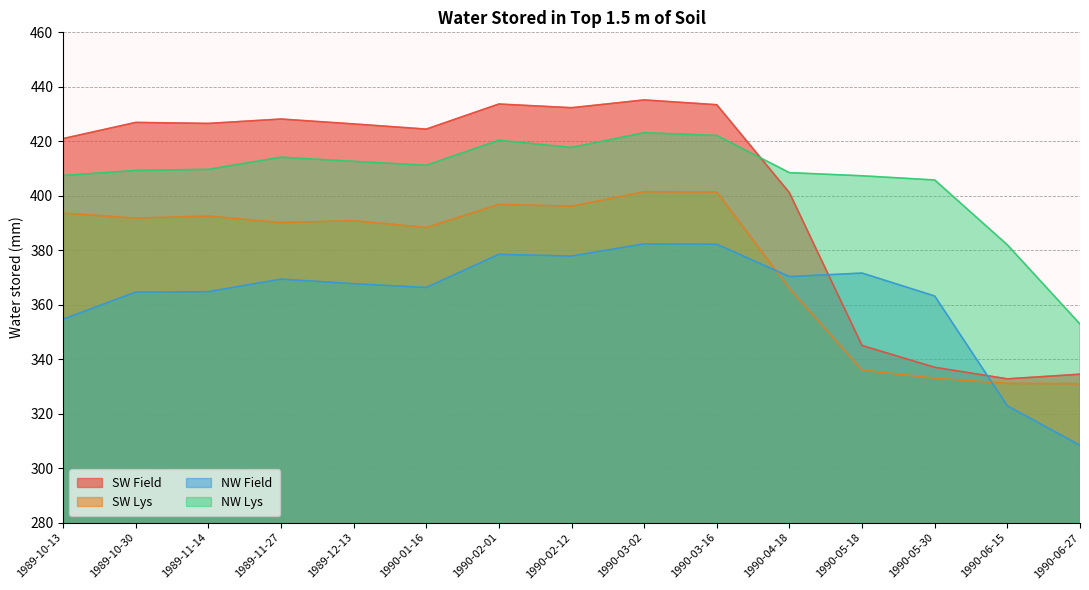

What is the difference between the highest and lowest values at 1990-05-18?

71.3